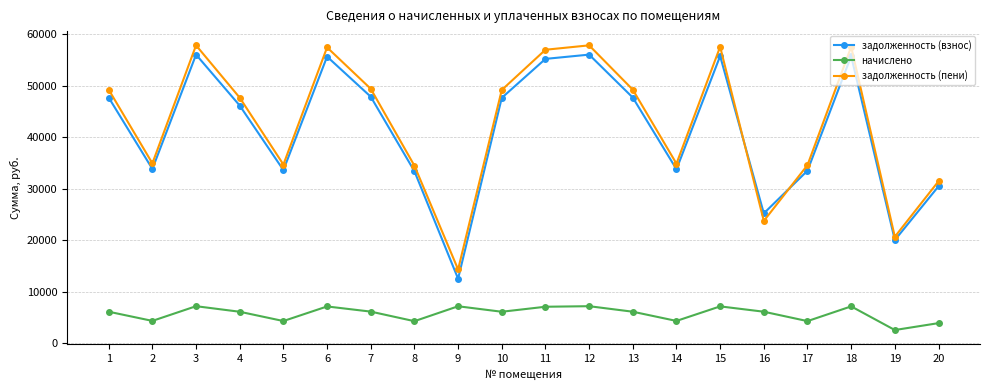

Is this an area chart (filled region under the line)?

No